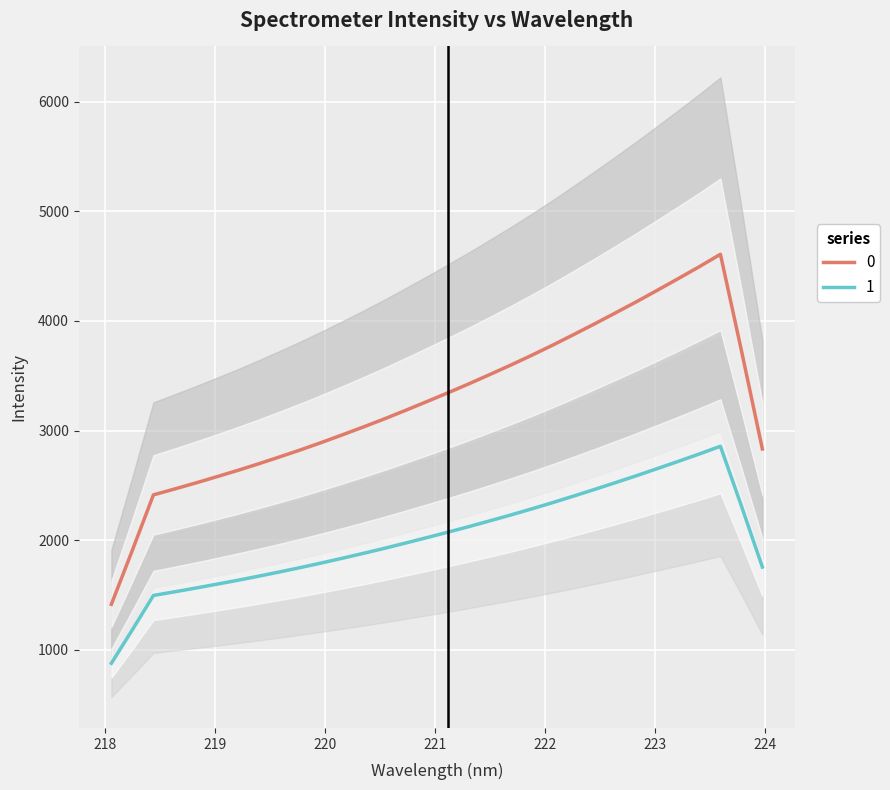

True or false: 0 and 1 intersect in this chart.

False